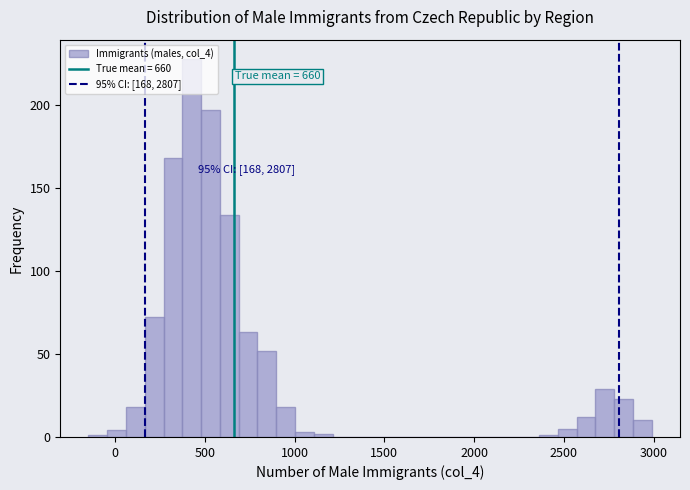

Read against the x-axis, roughly where is the centre of the tallest bar?

450